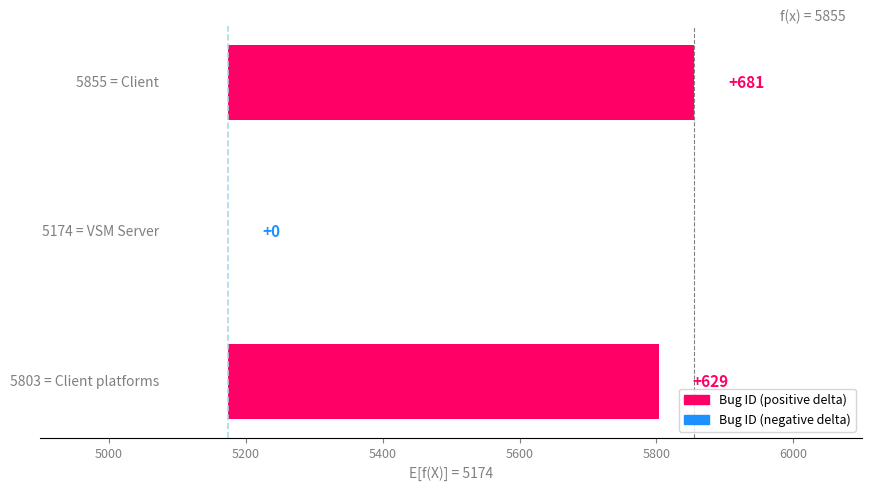

What is the sum of all values?

1310